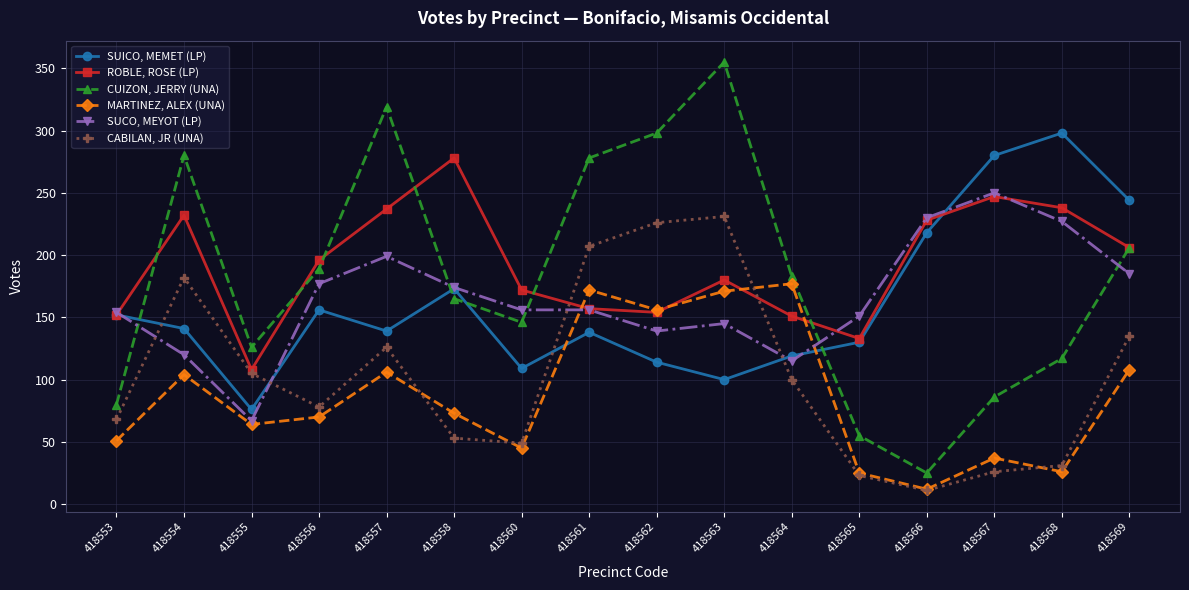

At which category does MARTINEZ, ALEX (UNA) reach its first local valley?

418555